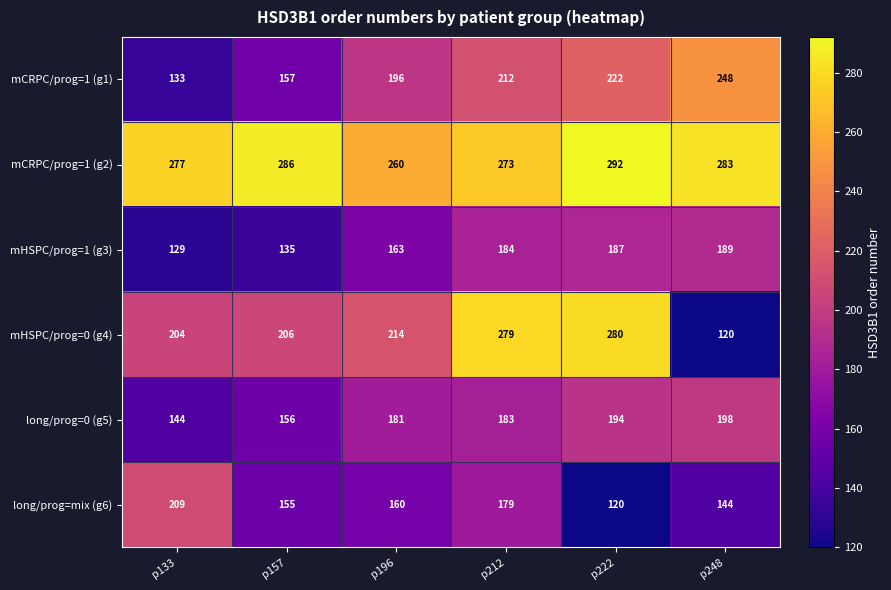

The mCRPC/prog=1 (g1) series shows 133 at p133. True or false?

True